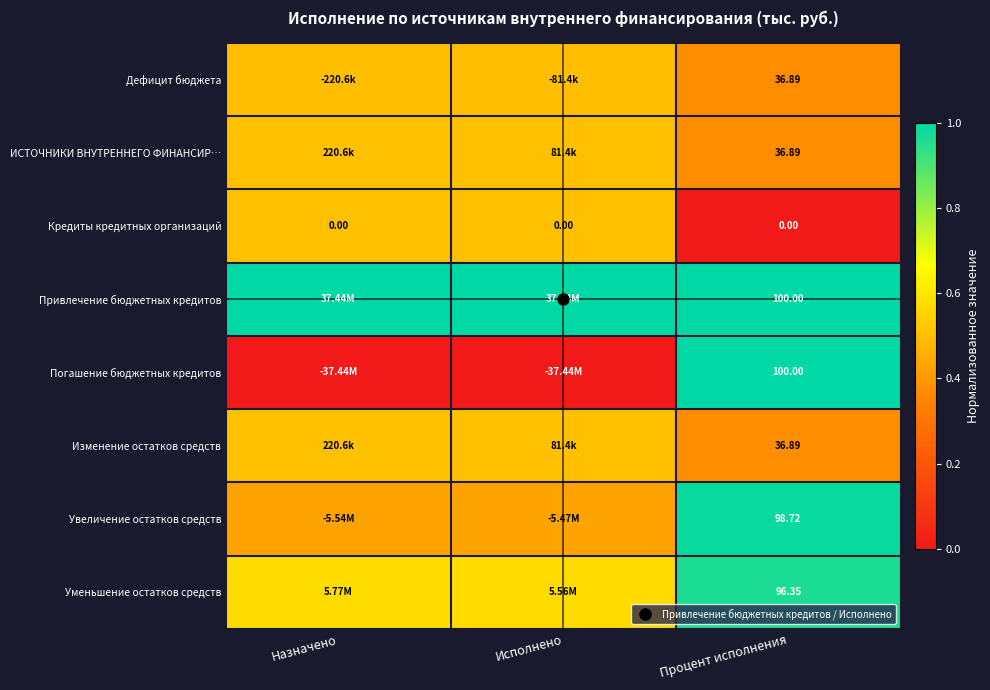

Count the number of data series in this chart.

8